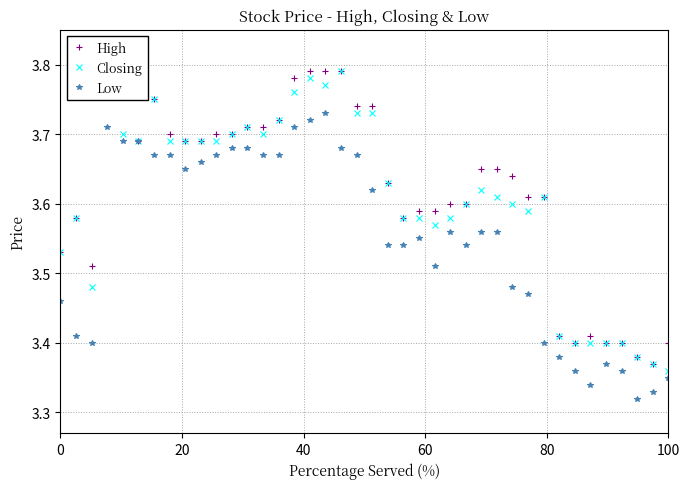

Does the chart display data point markers on the line(s)?

Yes